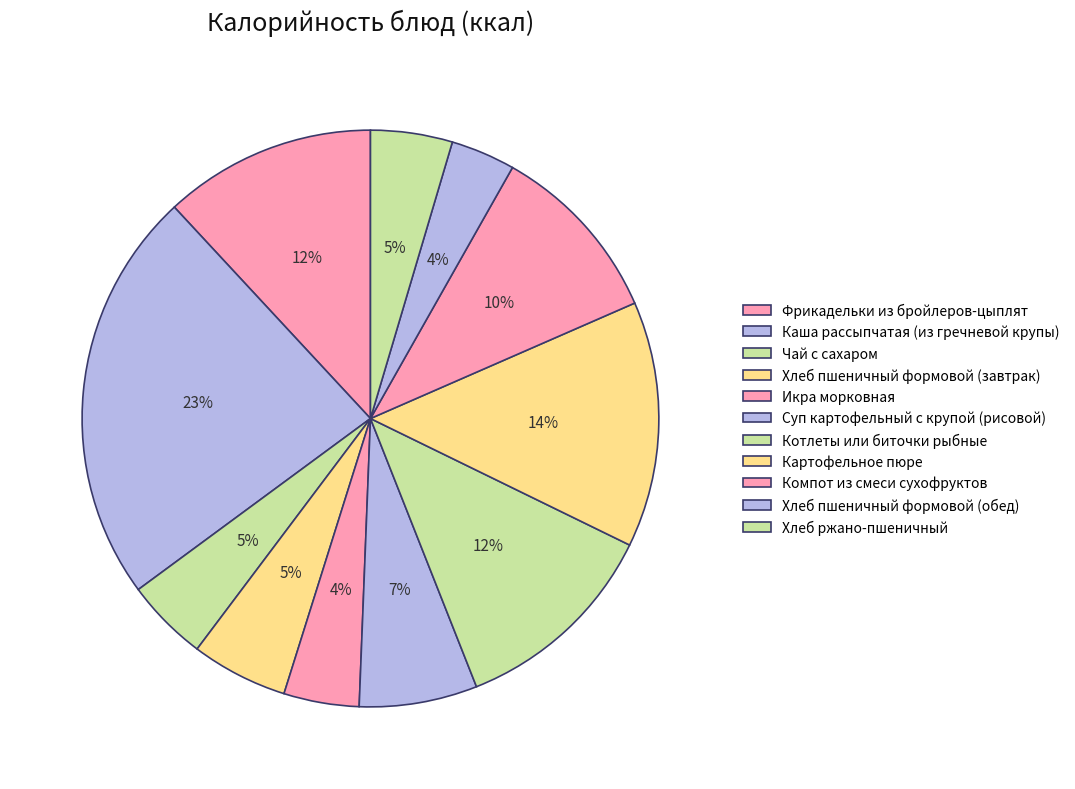

True or false: Чай с сахаром accounts for 5% of the total.

True